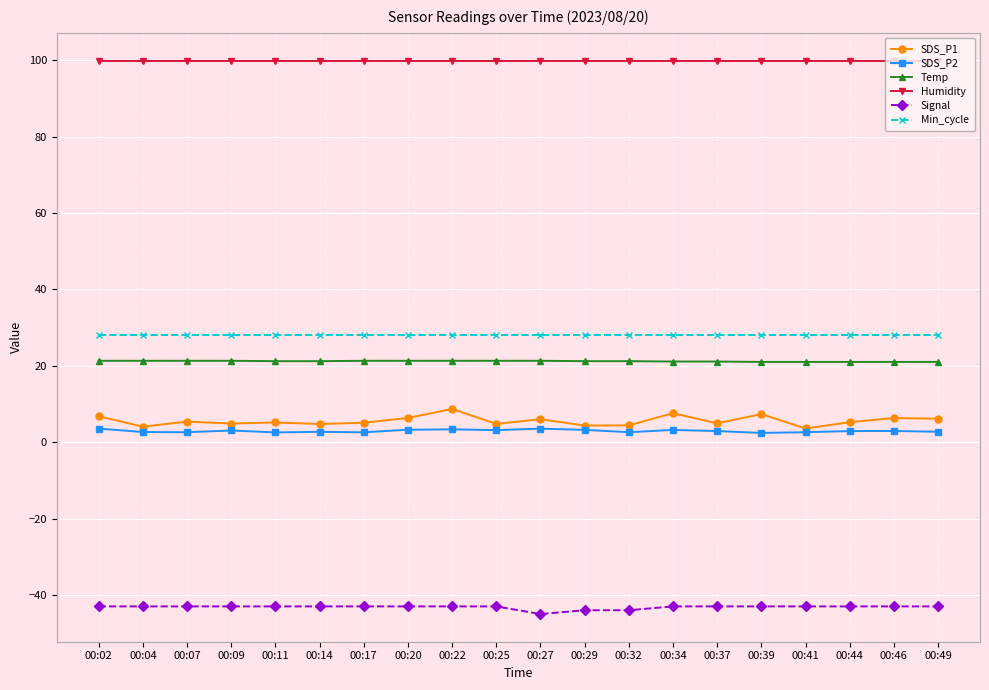

True or false: Temp has a value of 5.3 at 00:29.

False